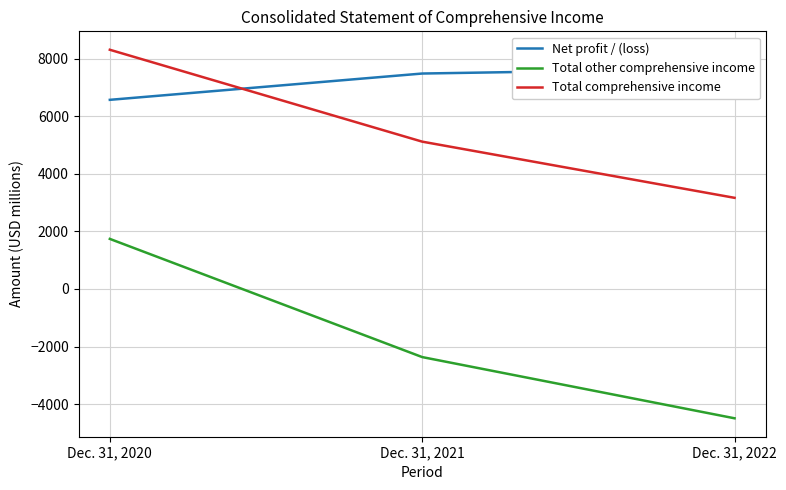

Reading left to right, what are all the values shown in this chart?

Net profit / (loss): Dec. 31, 2020=6572	Dec. 31, 2021=7486	Dec. 31, 2022=7661
Total other comprehensive income: Dec. 31, 2020=1740	Dec. 31, 2021=-2367	Dec. 31, 2022=-4494
Total comprehensive income: Dec. 31, 2020=8312	Dec. 31, 2021=5119	Dec. 31, 2022=3167